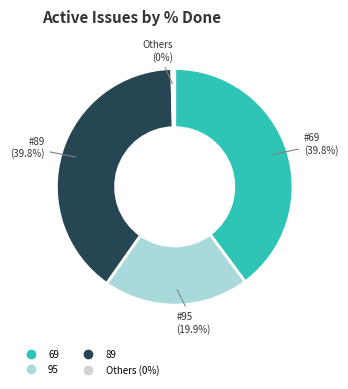

Count the number of slices in the pie.

4